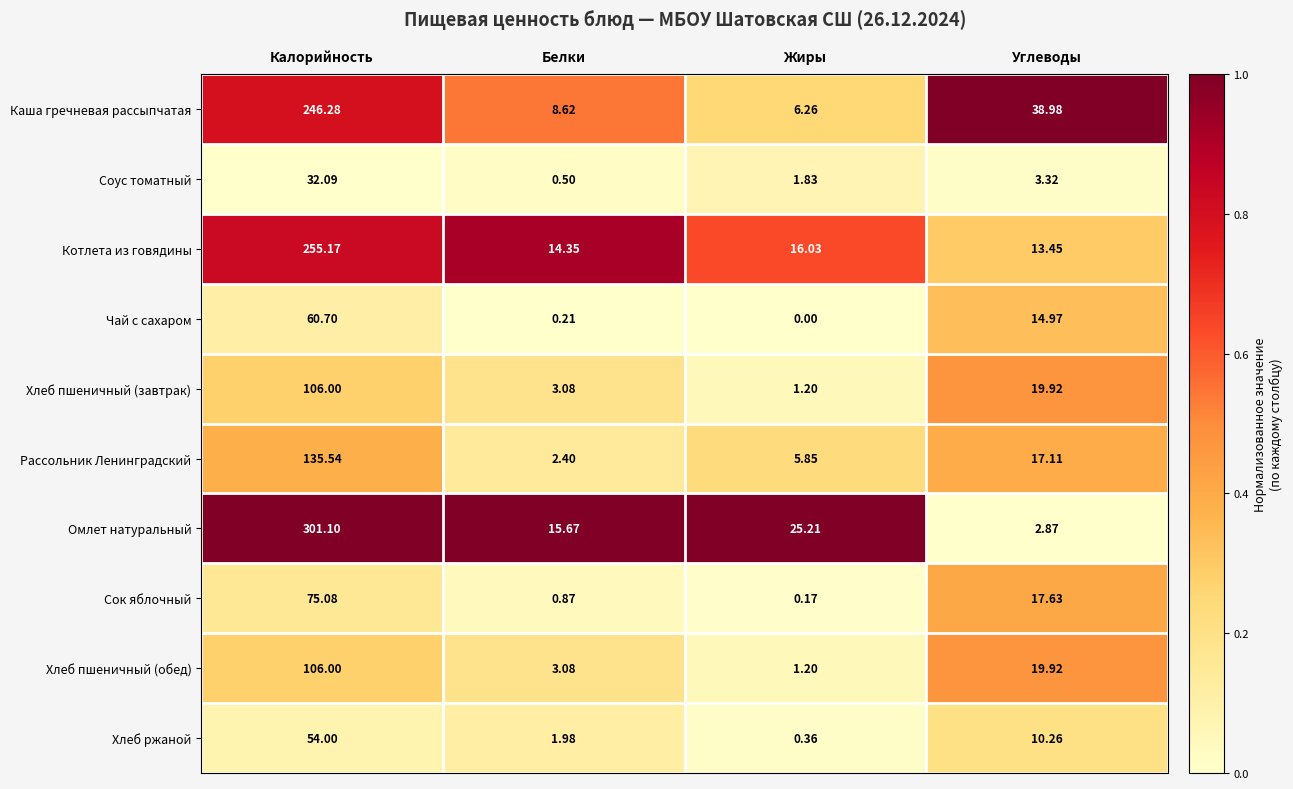

Between Калорийность and Белки, which series saw the biggest shift?

Омлет натуральный